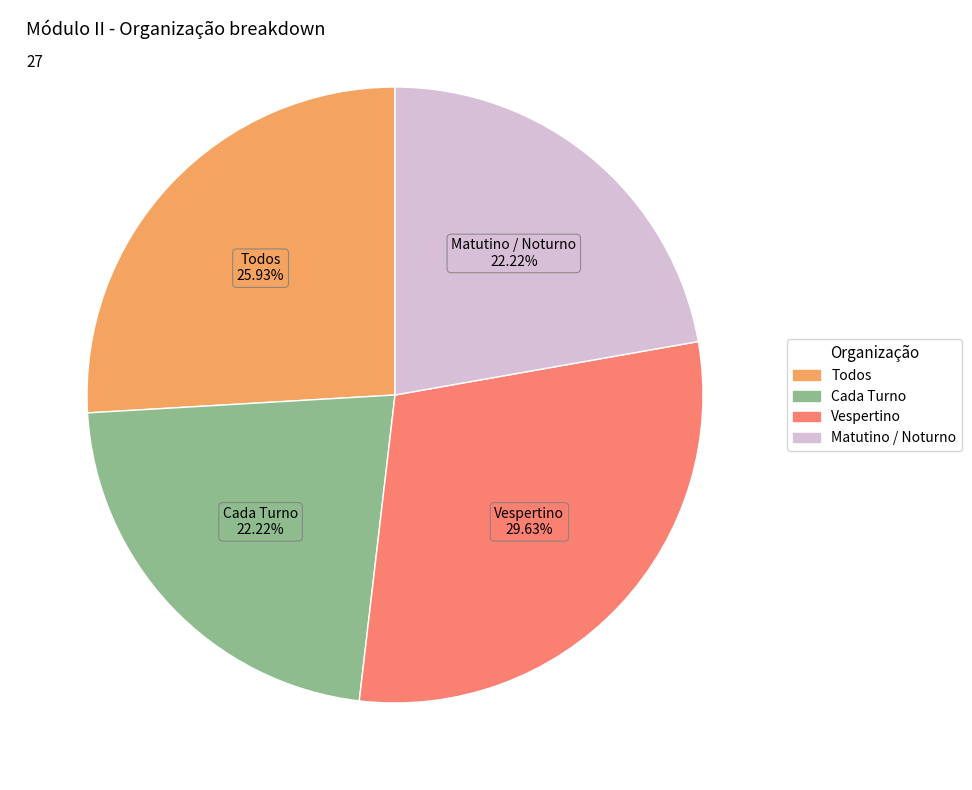

To the nearest percent, what is the difference between the Todos and Matutino / Noturno slice percentages?

4%